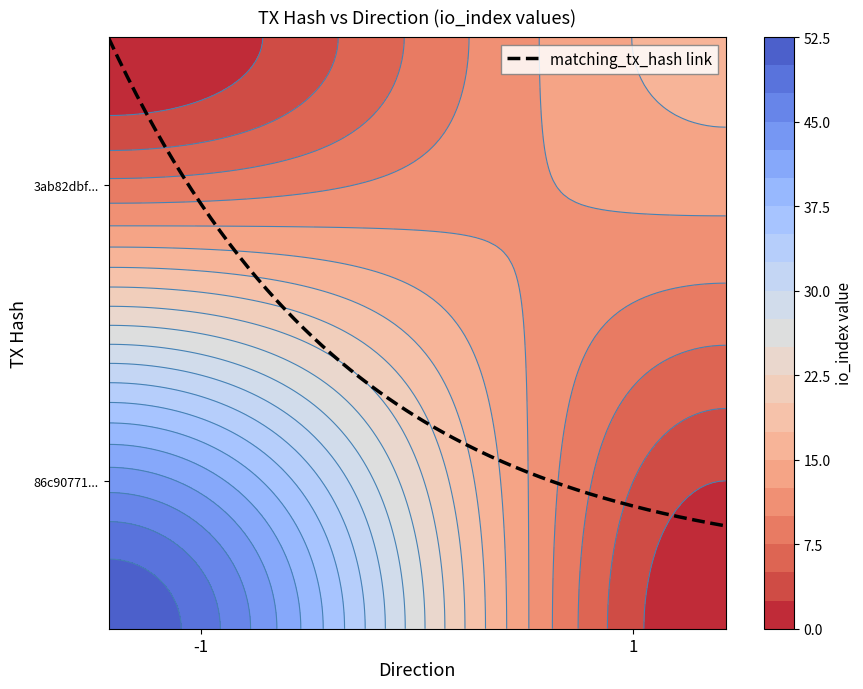

How many series are shown in this chart?

2